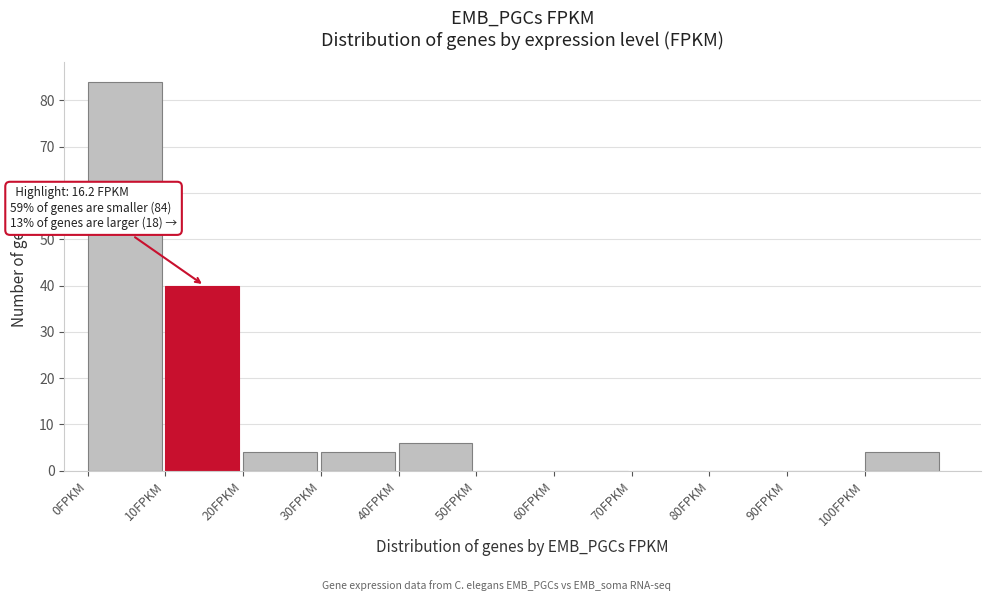

Over which range of the x-axis is the bar tallest?

0 to 10